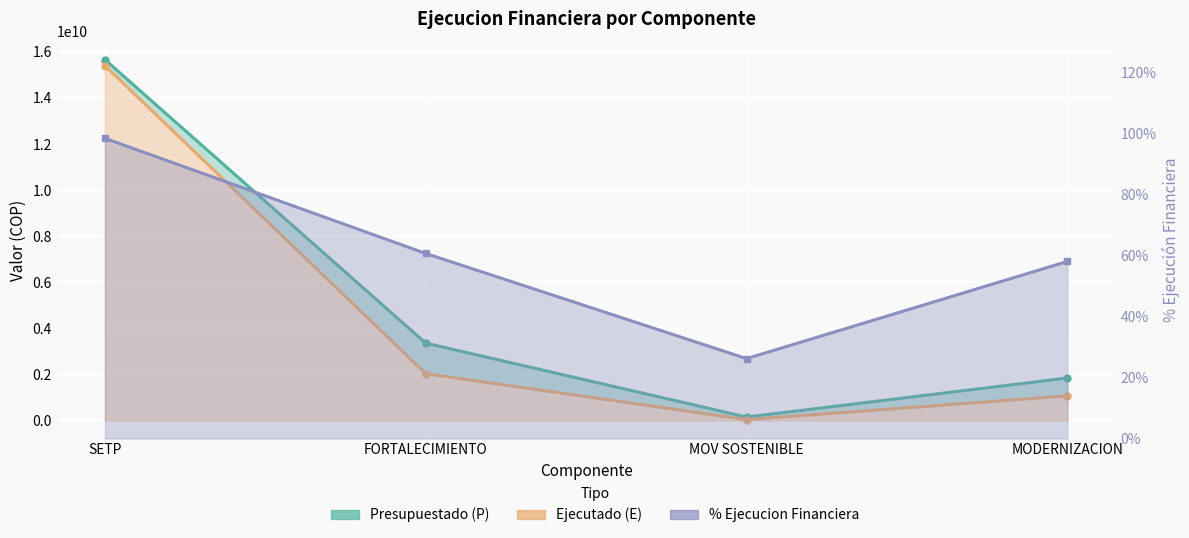

Rank the series by their maximum value, from lowest to highest.

% Ejecucion Financiera, Ejecutado (E), Presupuestado (P)